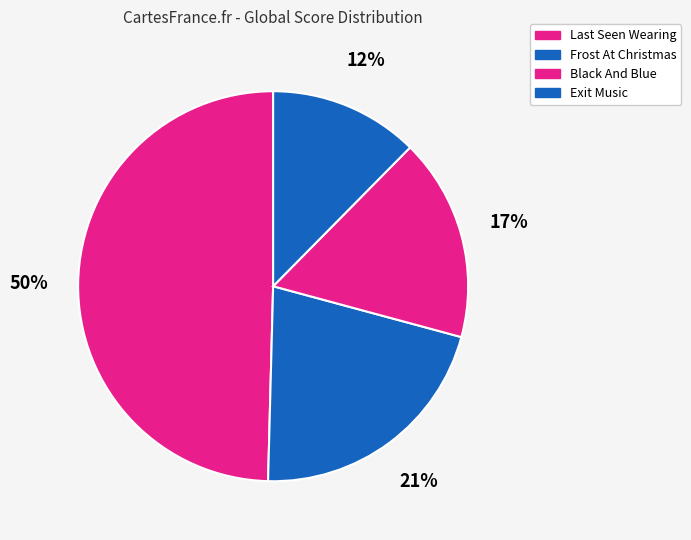

How many segments does this pie chart have?

4